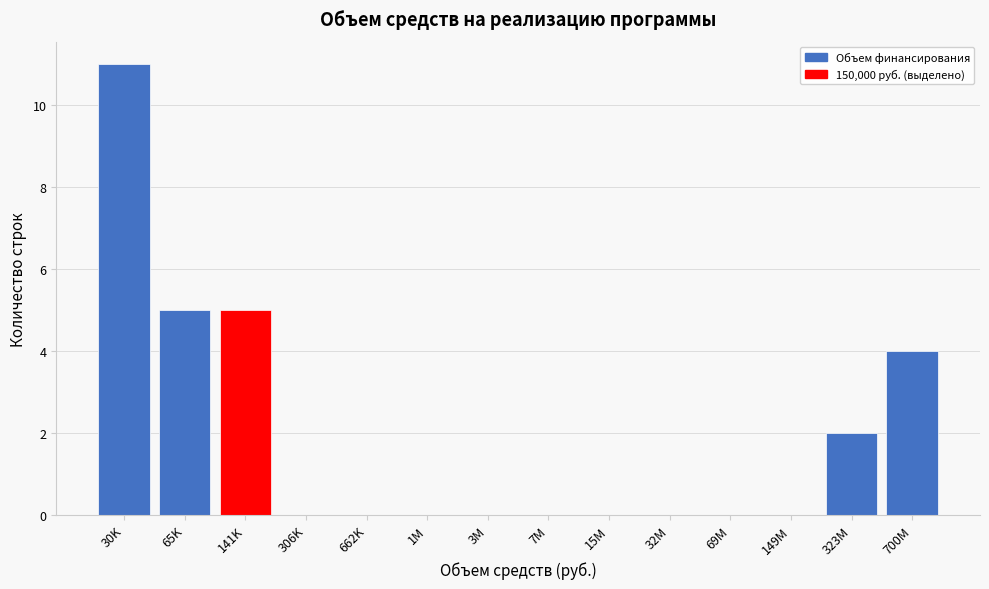

Reading left to right, extract all data points from this chart.

30K=11	65K=5	141K=5	306K=0	662K=0	1M=0	3M=0	7M=0	15M=0	32M=0	69M=0	149M=0	323M=2	700M=4